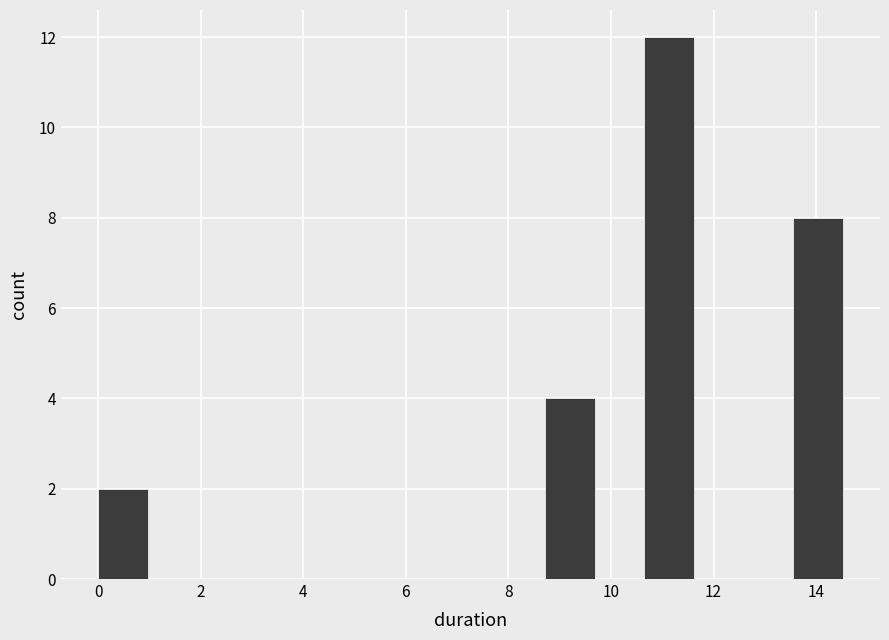

Reading left to right, list every bar in this chart as the range it spans on the x-axis followed by its height. Neither the bar edges nor the heights are printed on the chart, so give them approximately, as read against the axes.

0.0 to 1.0: 2
1.0 to 2.0: 0
2.0 to 3.0: 0
3.0 to 3.8: 0
3.8 to 4.8: 0
4.8 to 5.8: 0
5.8 to 6.8: 0
6.8 to 7.8: 0
7.8 to 8.8: 0
8.8 to 9.6: 4
9.6 to 10.6: 0
10.6 to 11.6: 12
11.6 to 12.6: 0
12.6 to 13.6: 0
13.6 to 14.6: 8